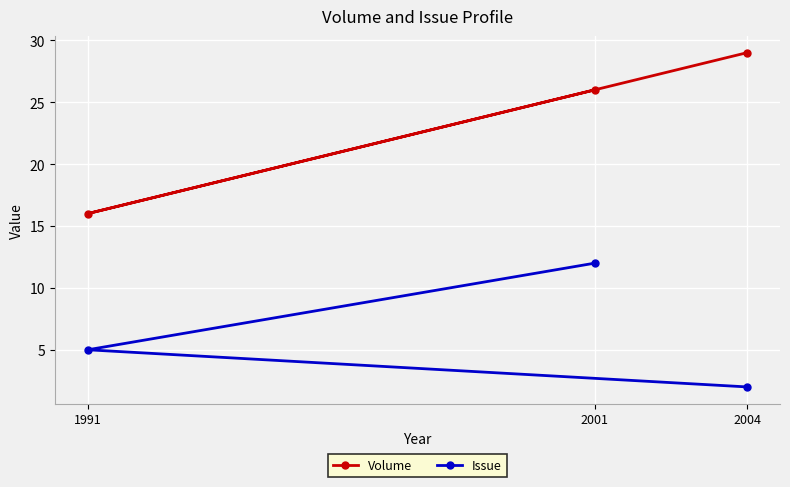

What is the sum of all Issue values?

19